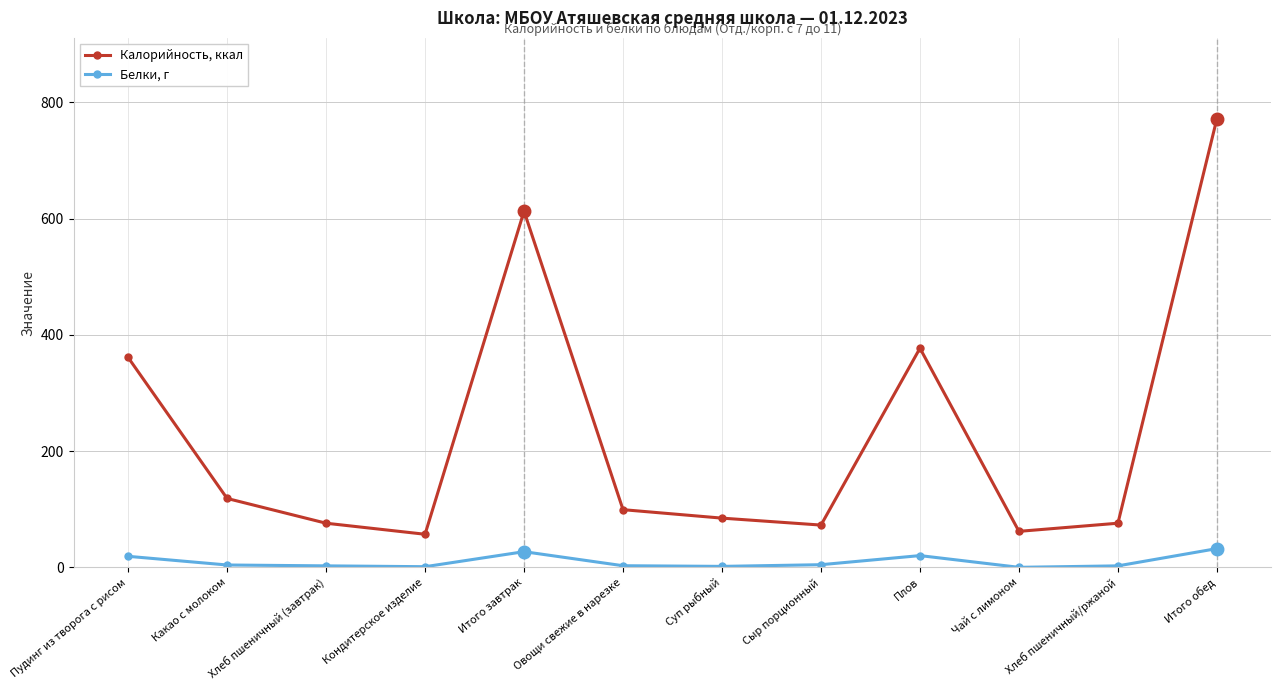

What is the total value across all series at Плов?

397.3